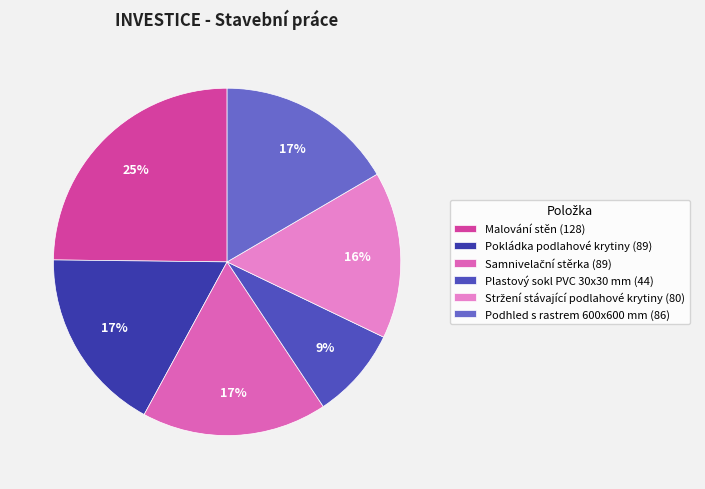

True or false: Pokládka podlahové krytiny accounts for 17% of the total.

True